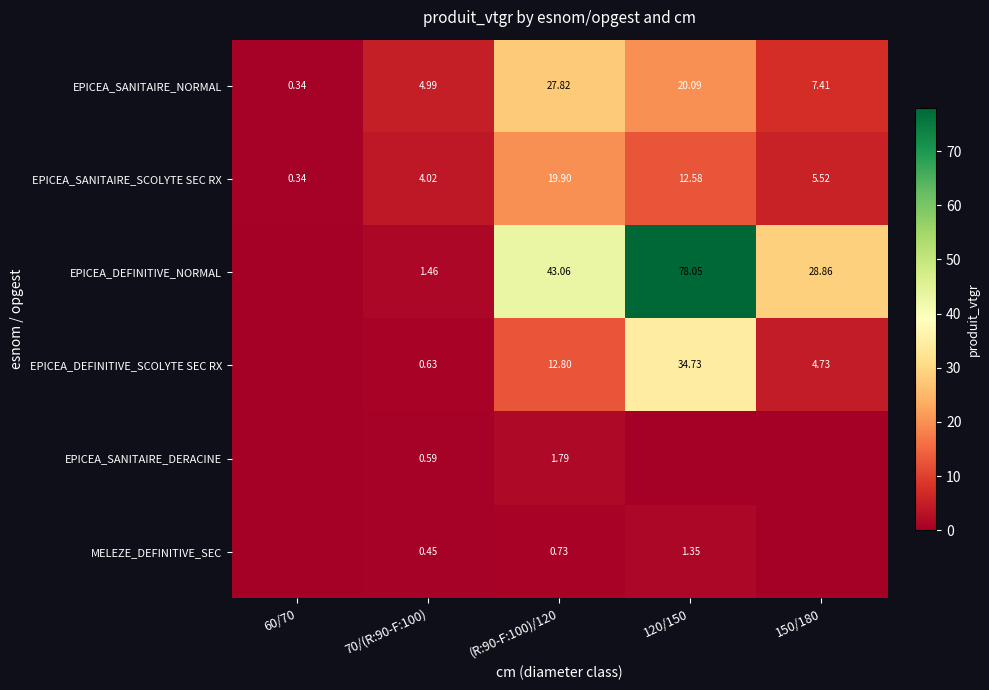

Which series has the largest total across all categories?

EPICEA_DEFINITIVE_NORMAL